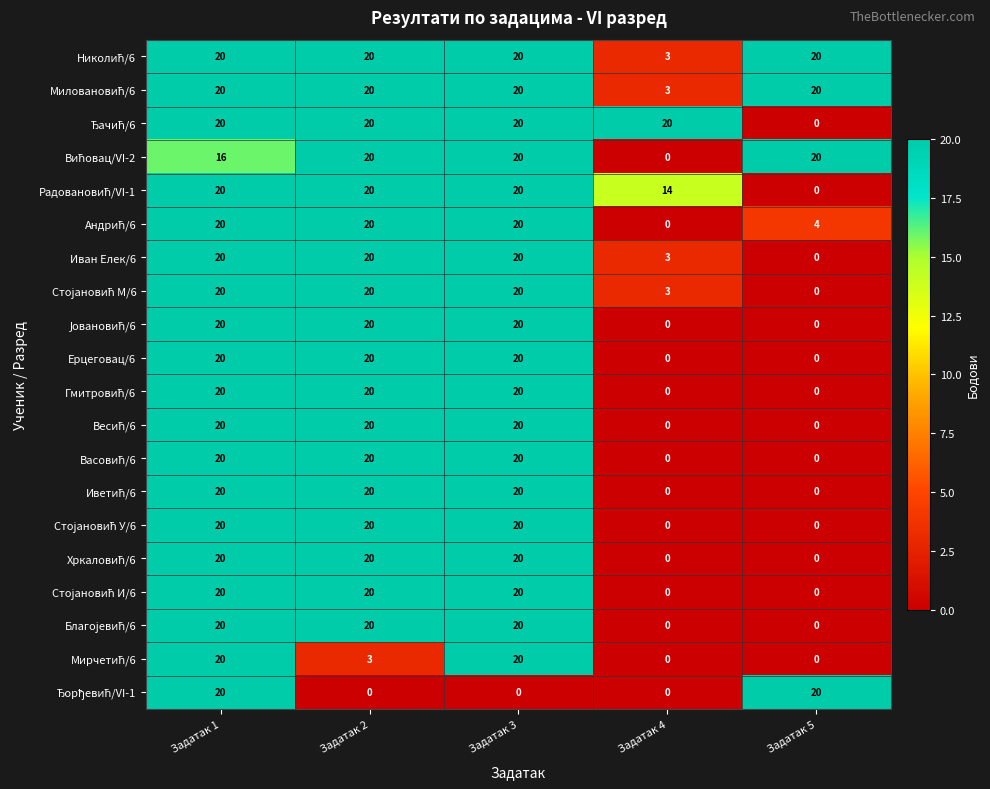

What is the greatest value displayed?

20